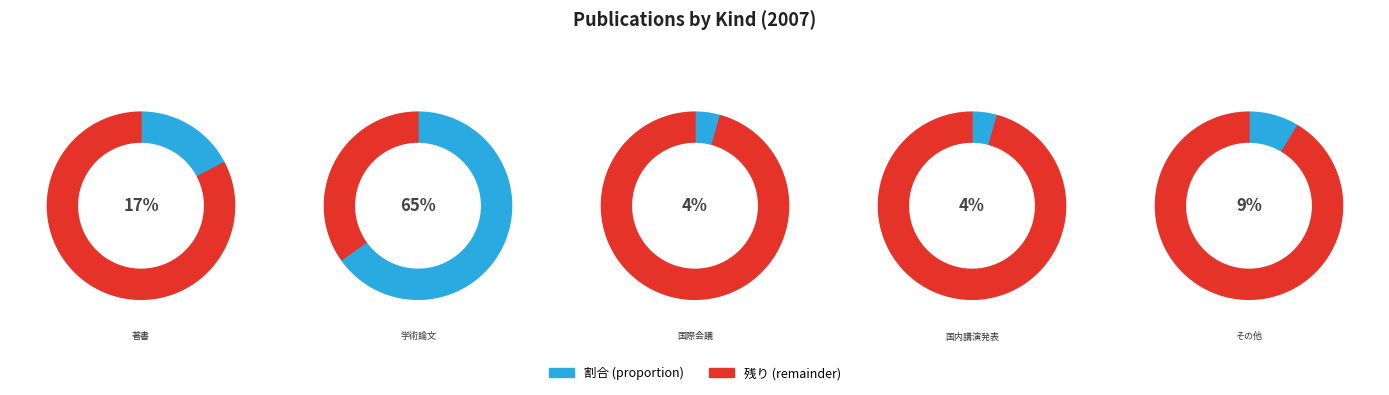

True or false: 学術論文 (審査論文) accounts for 57% of the total.

False